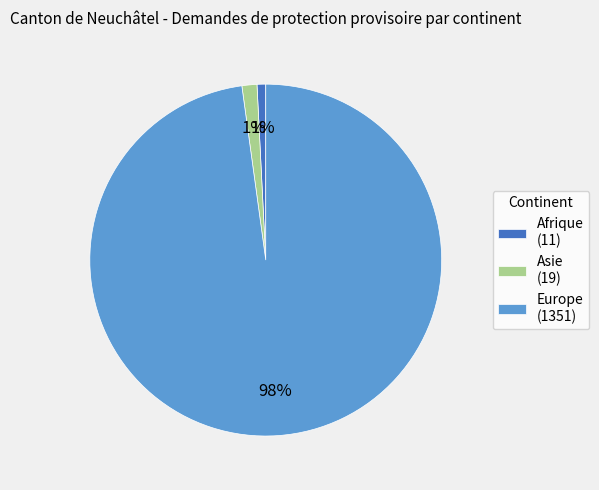

Which has a higher value, Asie (19) or Europe (1351)?

Europe (1351)